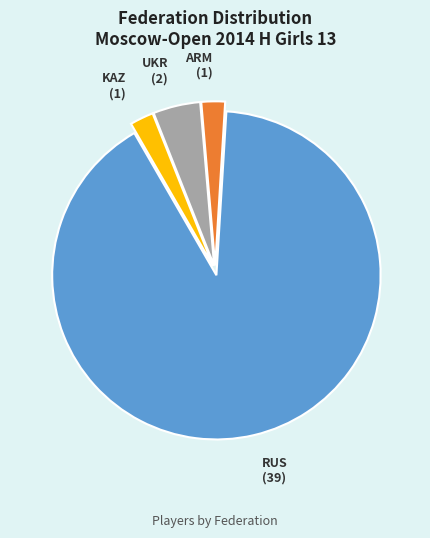

Approximately how many times larger is the value at ARM compared to KAZ?

1.0